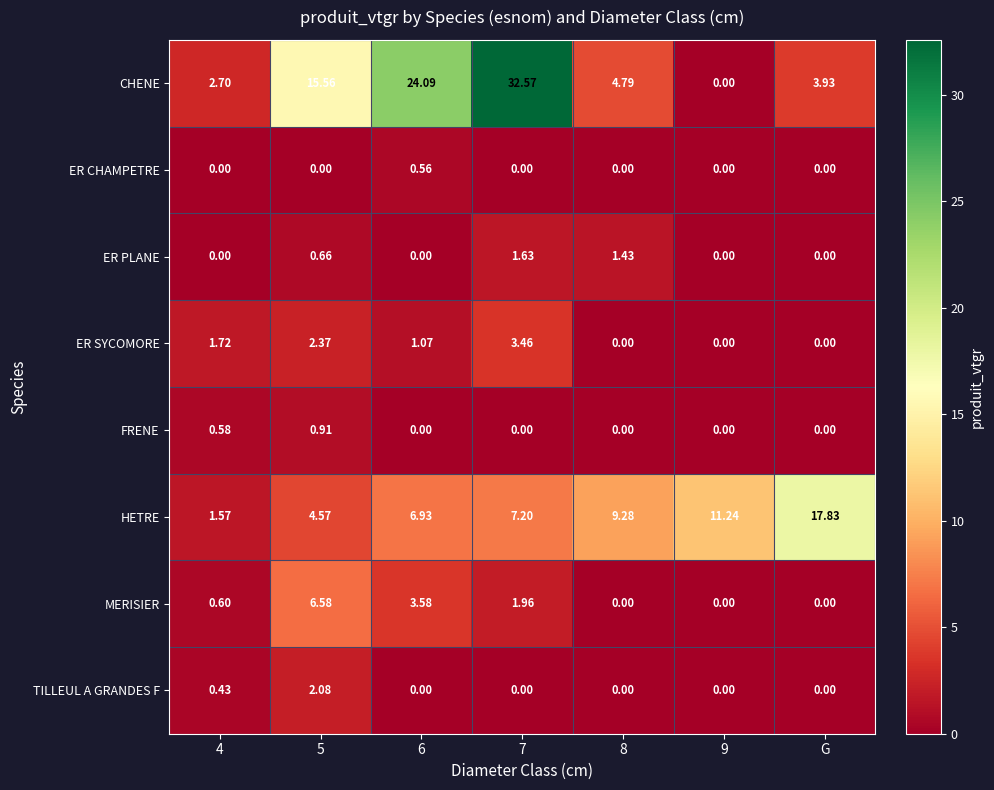

Which series has the largest total across all categories?

CHENE